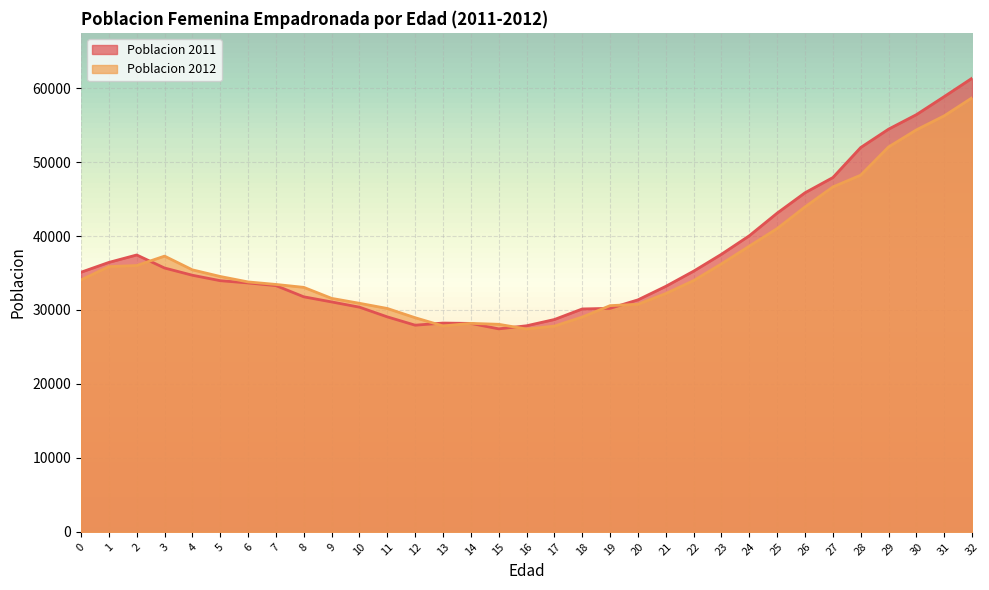

Between 13 and 3, which is larger?

3